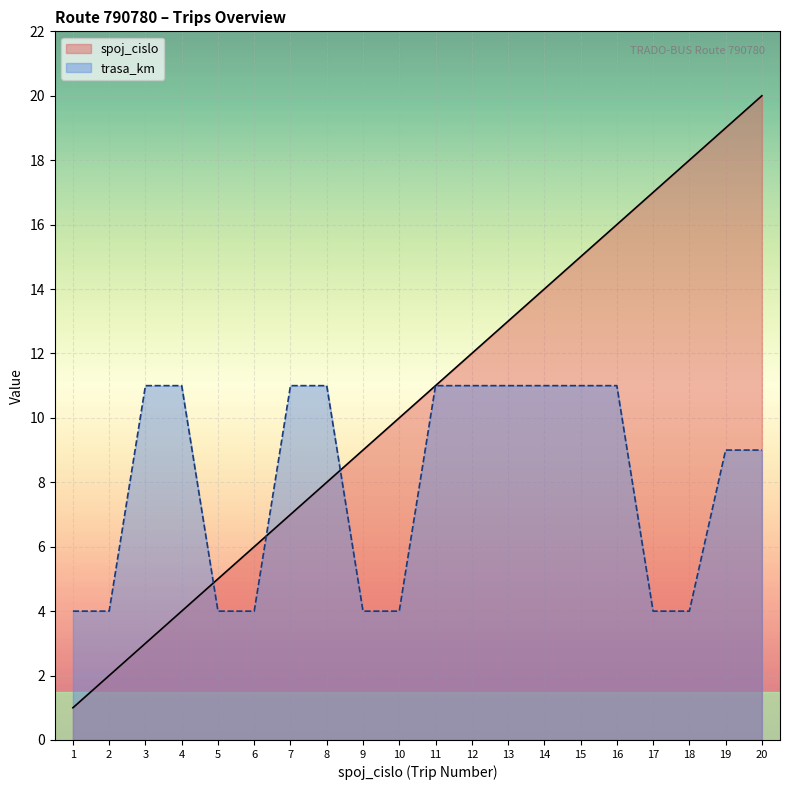

What are all the series names shown in the legend?

spoj_cislo, trasa_km